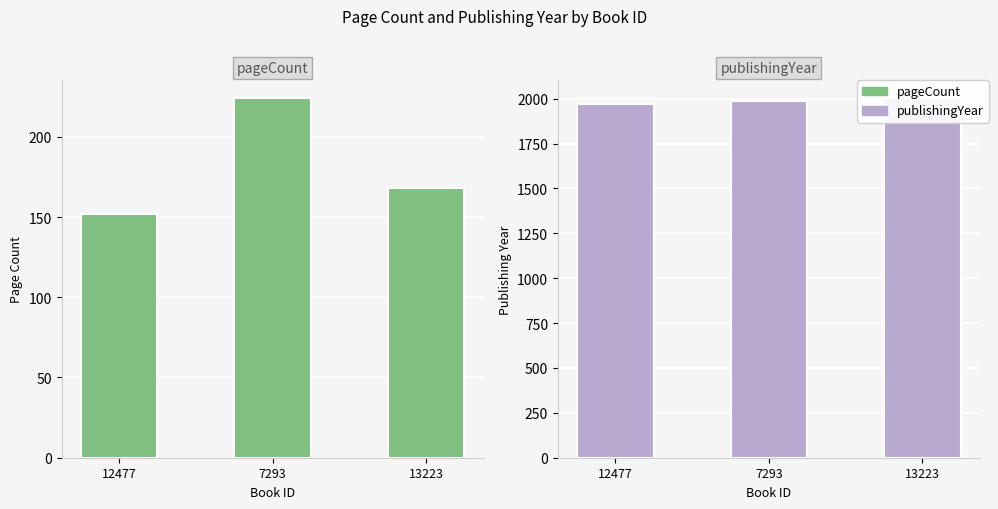

Reading right to left, what are all the values shown in this chart?

pageCount: 13223=168	7293=224	12477=152
publishingYear: 13223=2002	7293=1988	12477=1972